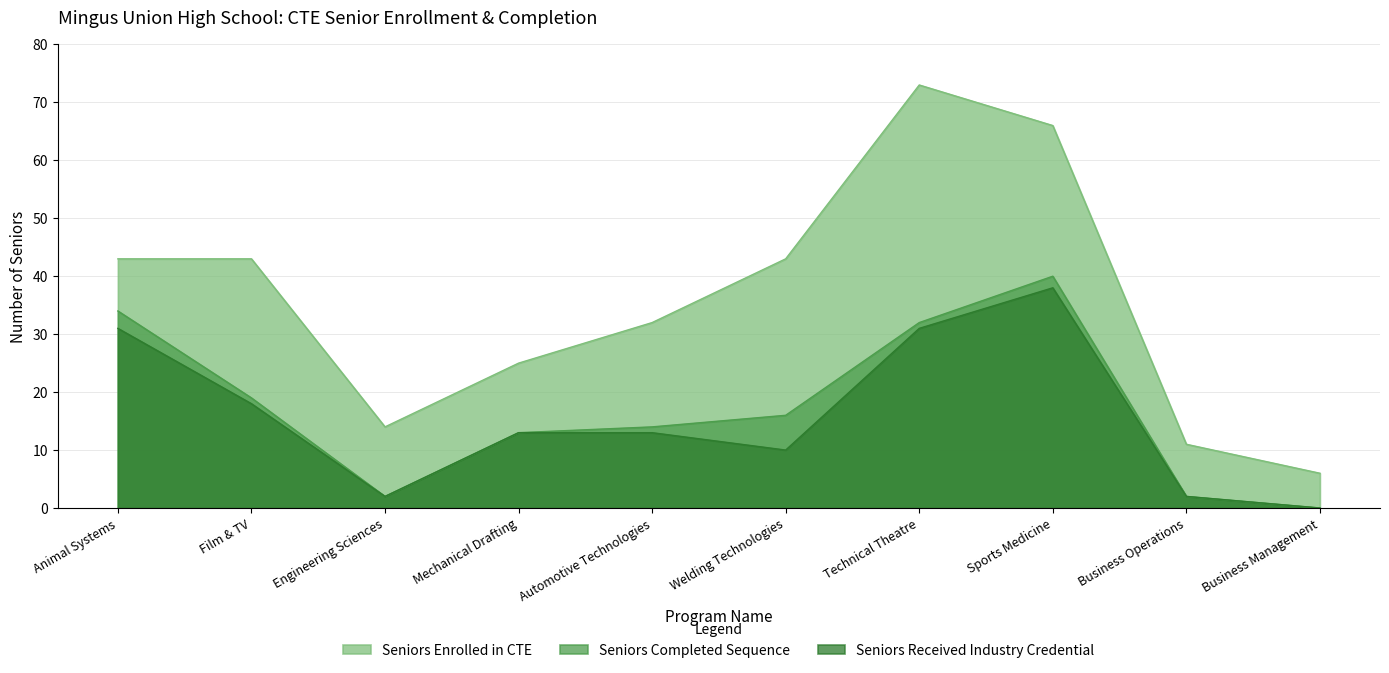

What position from the right is Sports Medicine?

3